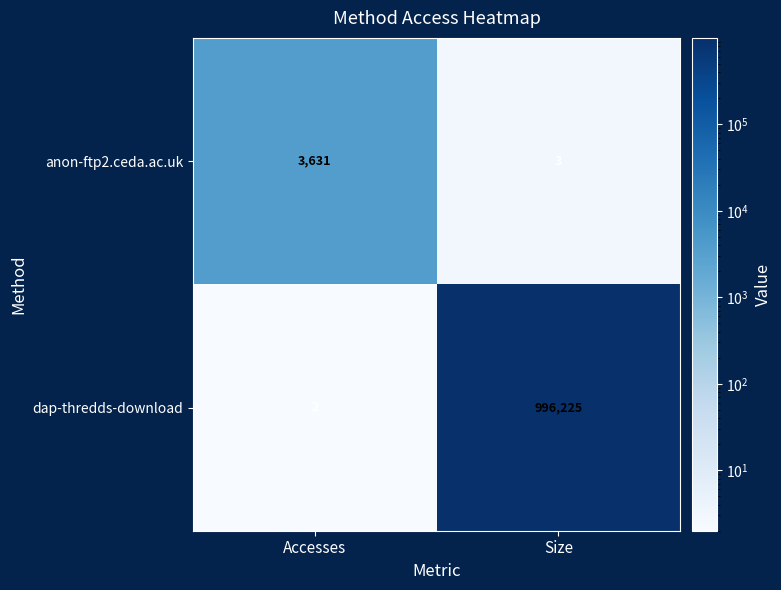

True or false: anon-ftp2.ceda.ac.uk has a value of 3631 at Accesses.

True